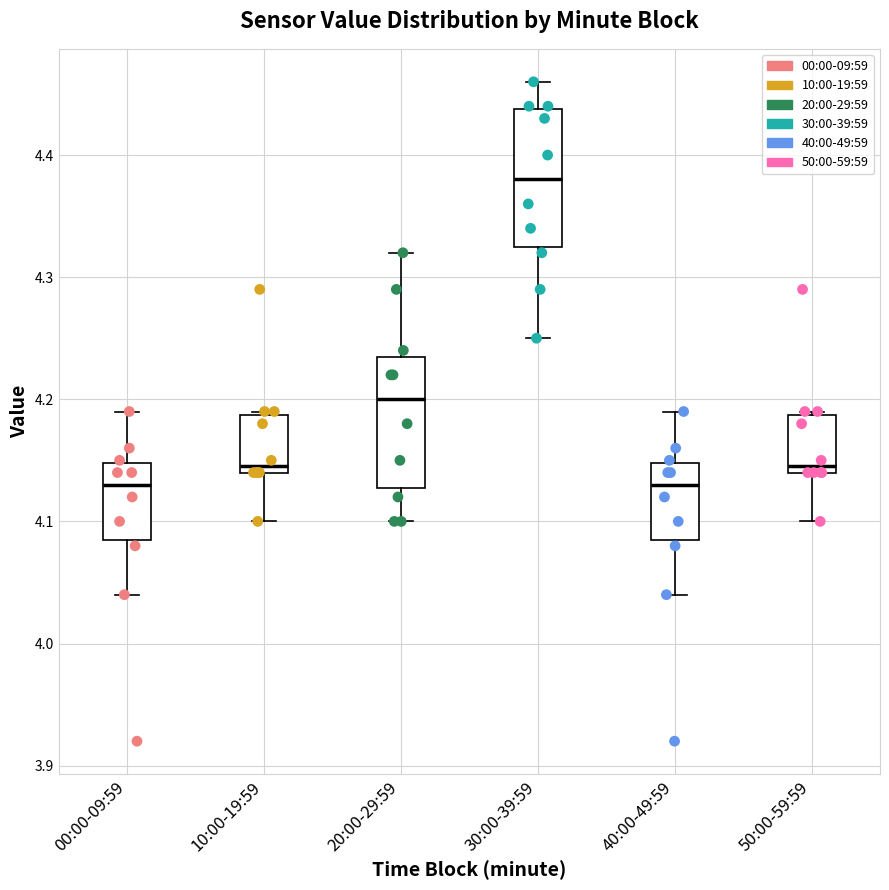

Reading left to right, read every box against the y-axis: the position of its median line, the range the box covers, and the ends of its whiskers. The values are not printed on the chart, so give them approximately, as read against the axis.

00:00-09:59: median 4.13, box 4.09 to 4.15, whiskers 4.04 to 4.19
10:00-19:59: median 4.15, box 4.14 to 4.19, whiskers 4.10 to 4.19
20:00-29:59: median 4.20, box 4.13 to 4.24, whiskers 4.10 to 4.32
30:00-39:59: median 4.38, box 4.33 to 4.44, whiskers 4.25 to 4.46
40:00-49:59: median 4.13, box 4.09 to 4.15, whiskers 4.04 to 4.19
50:00-59:59: median 4.15, box 4.14 to 4.19, whiskers 4.10 to 4.19